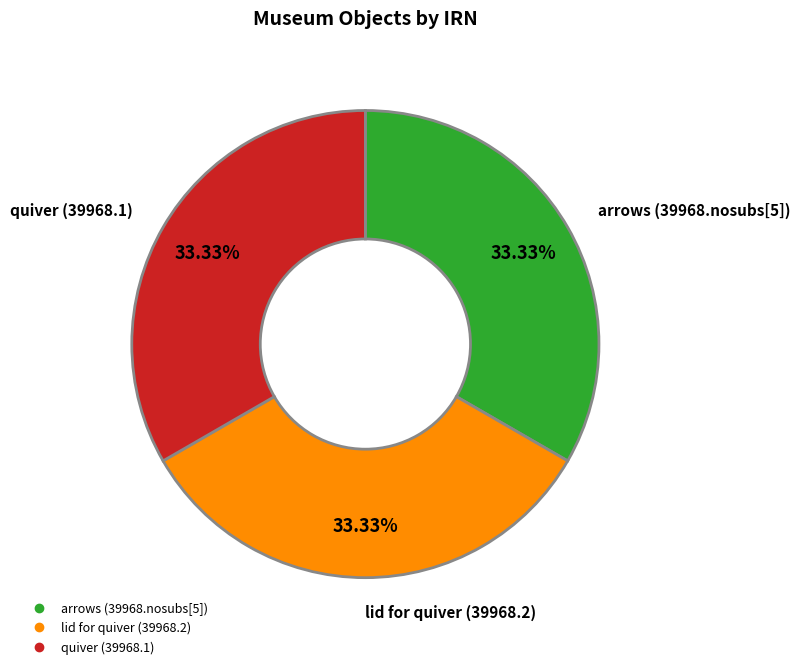

Does any single category account for the majority?

No